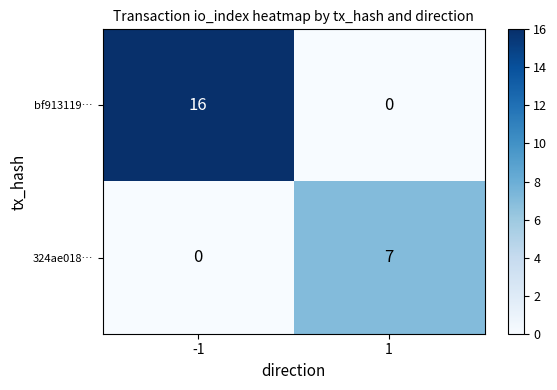

At which category is the sum across all series the highest?

-1